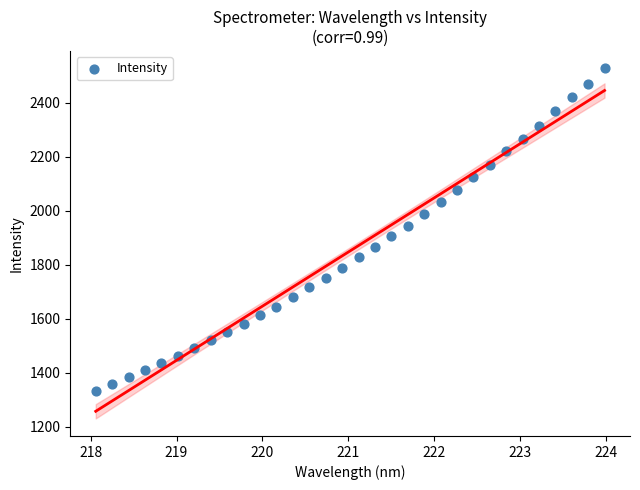

What is the range of Y values (max minus min)?

1194.0